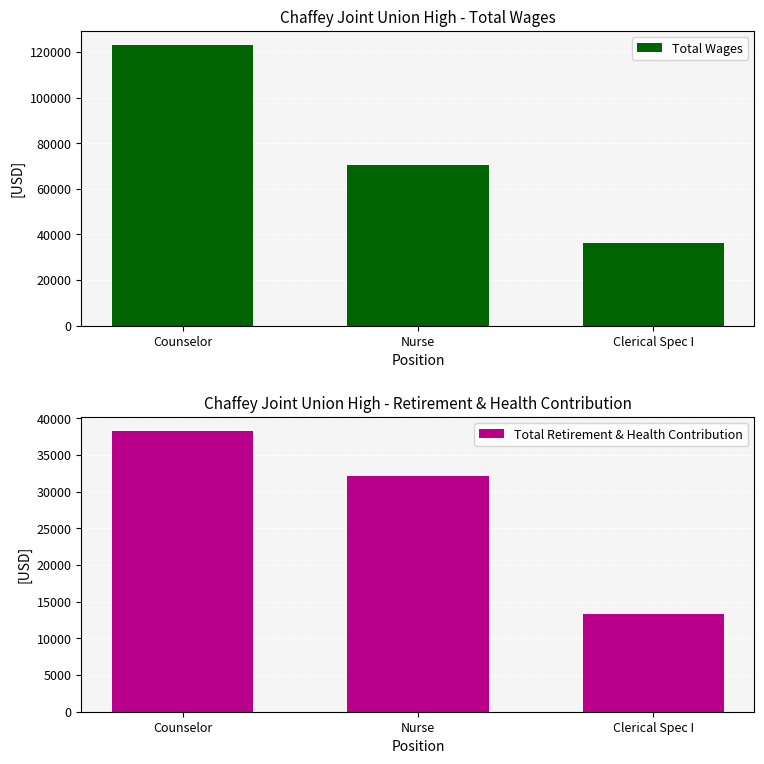

Which series changed the most between Counselor and Nurse?

Total Wages